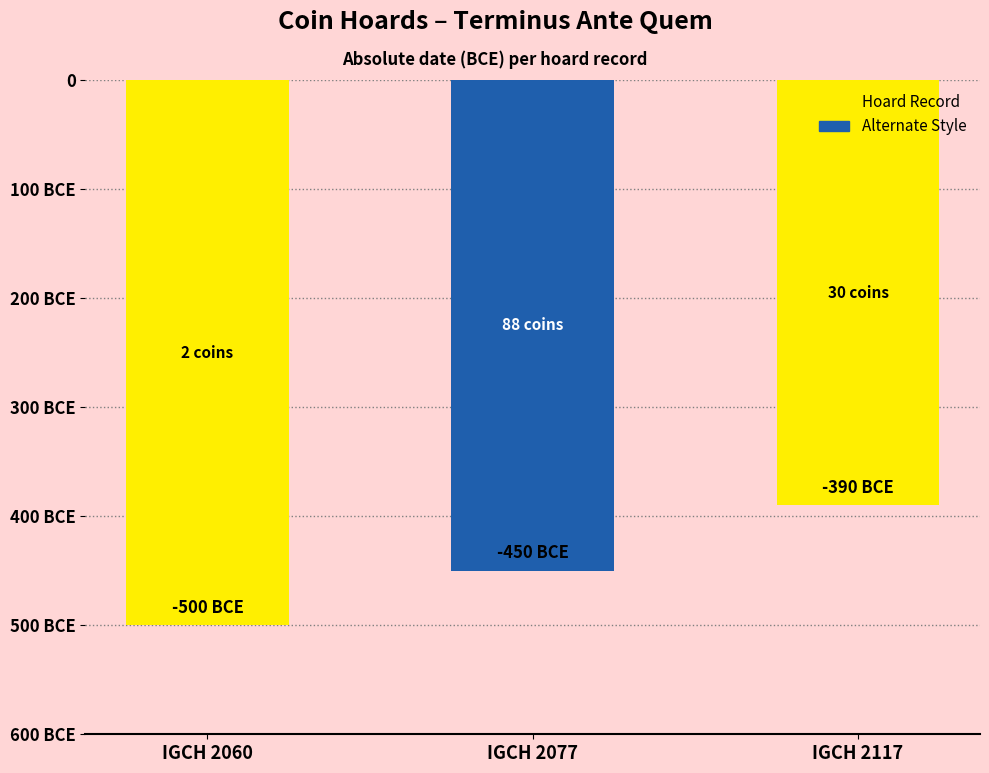

Does the chart contain any negative values?

Yes